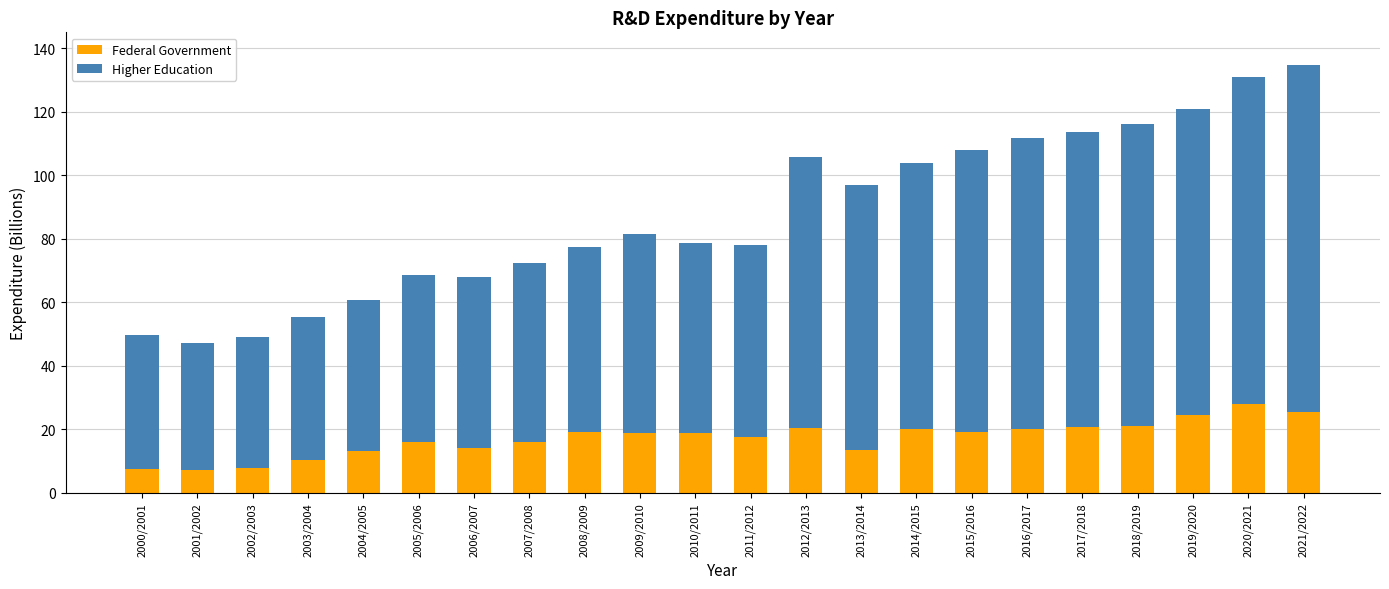

What is the average value of the Federal Government series?

17.2